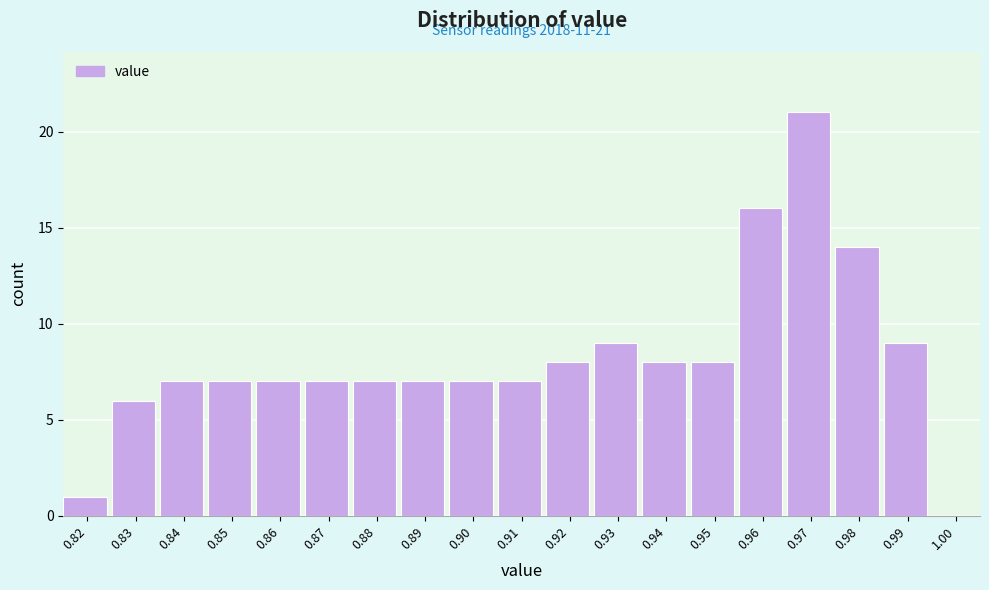

Reading left to right, list all the values displayed in this chart.

0.82=1	0.83=6	0.84=7	0.85=7	0.86=7	0.87=7	0.88=7	0.89=7	0.90=7	0.91=7	0.92=8	0.93=9	0.94=8	0.95=8	0.96=16	0.97=21	0.98=14	0.99=9	1.00=0